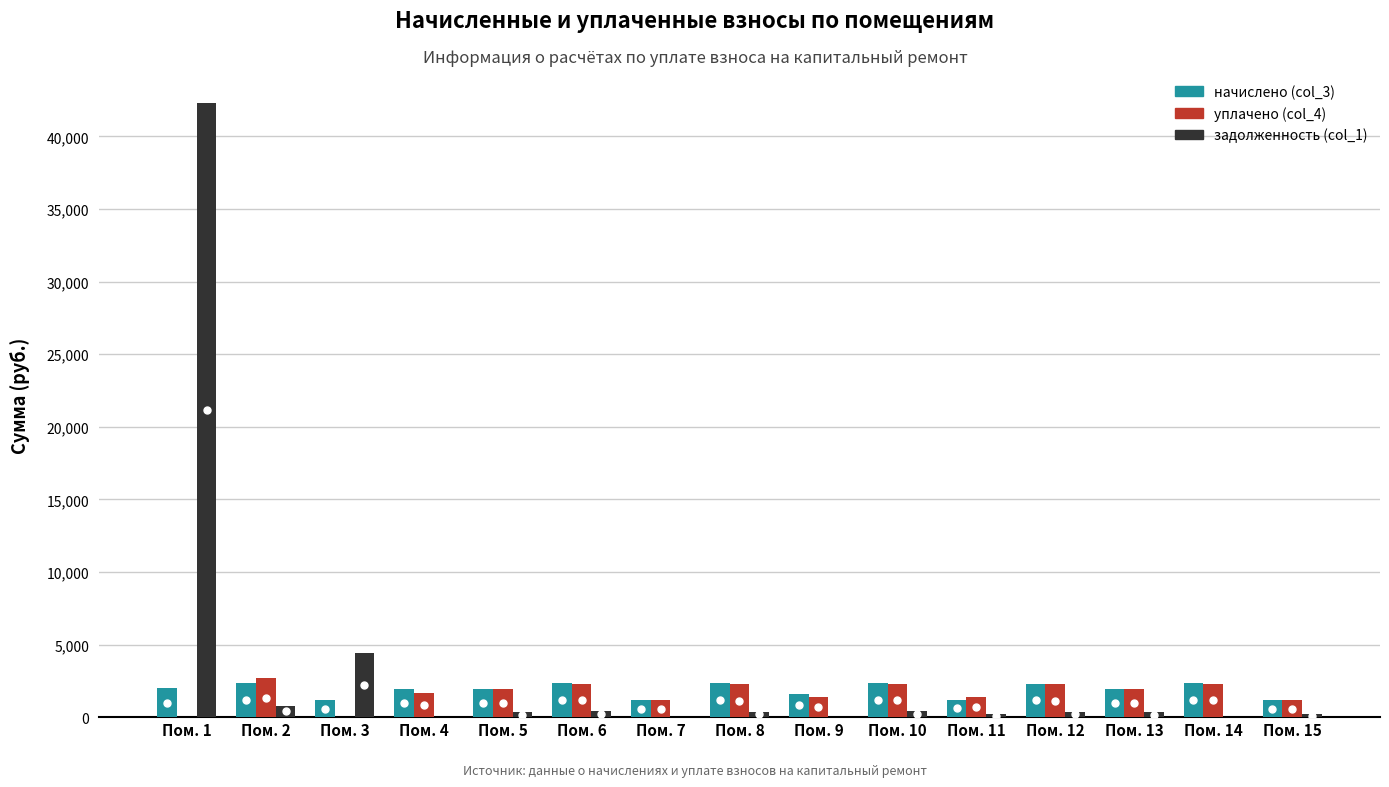

At which category is the sum across all series the highest?

Пом. 1